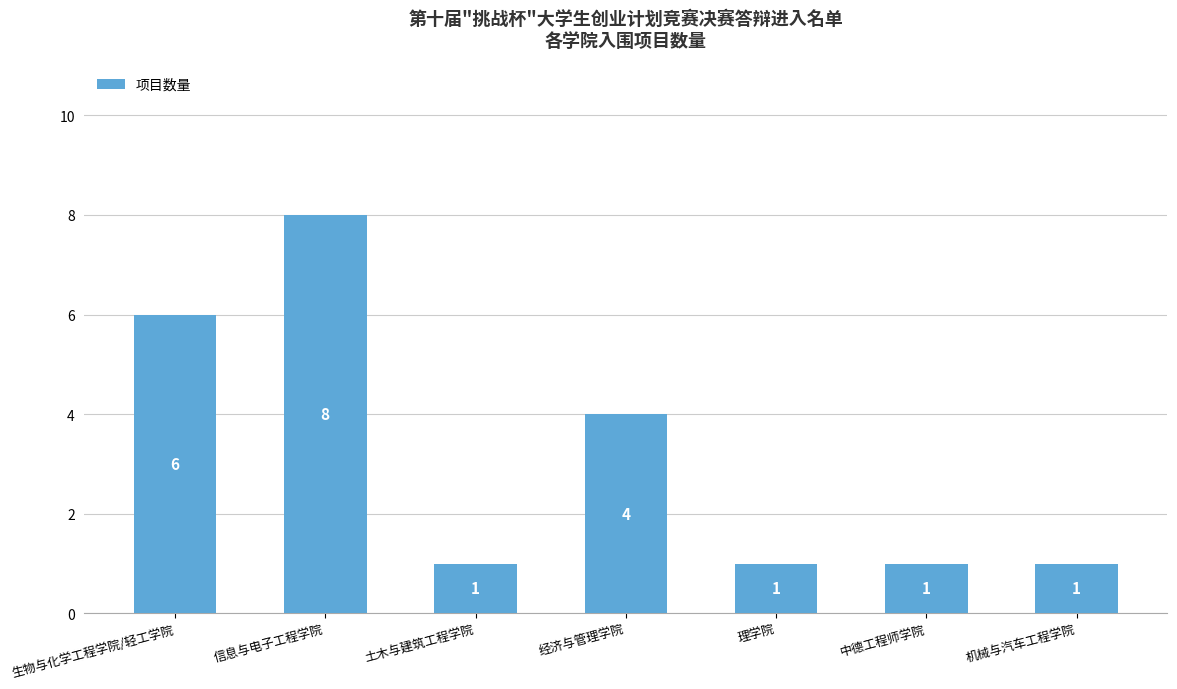

What is the label of the 6th bar from the right?

信息与电子工程学院